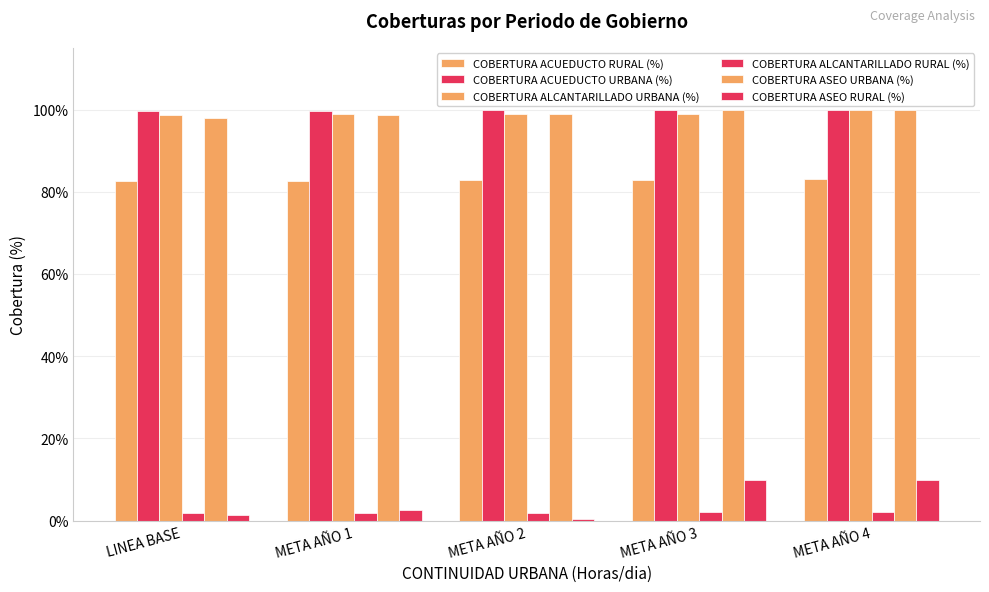

Are the bars grouped side by side (vs. stacked)?

Yes